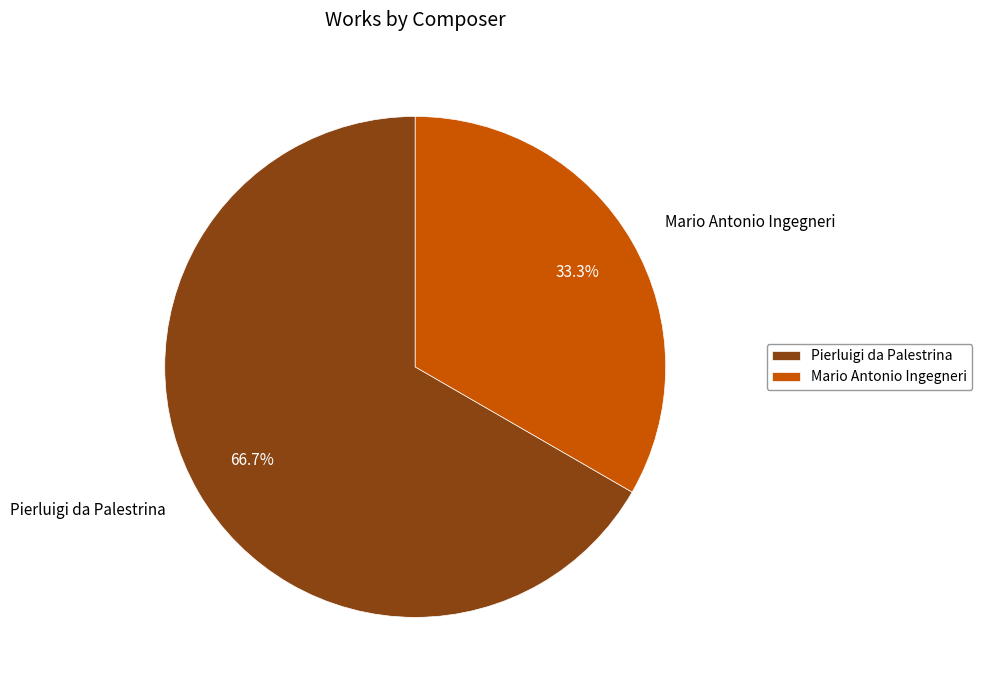

Is it true that Pierluigi da Palestrina is 67% of the pie?

True